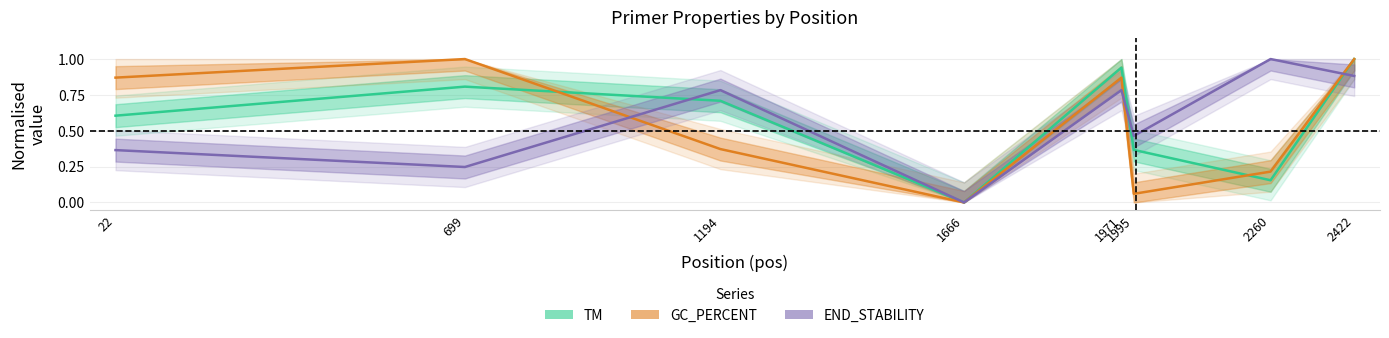

List the labels in order of GC_PERCENT value, largest first.

699, 2422, 22, 1971, 1194, 2260, 1995, 1666